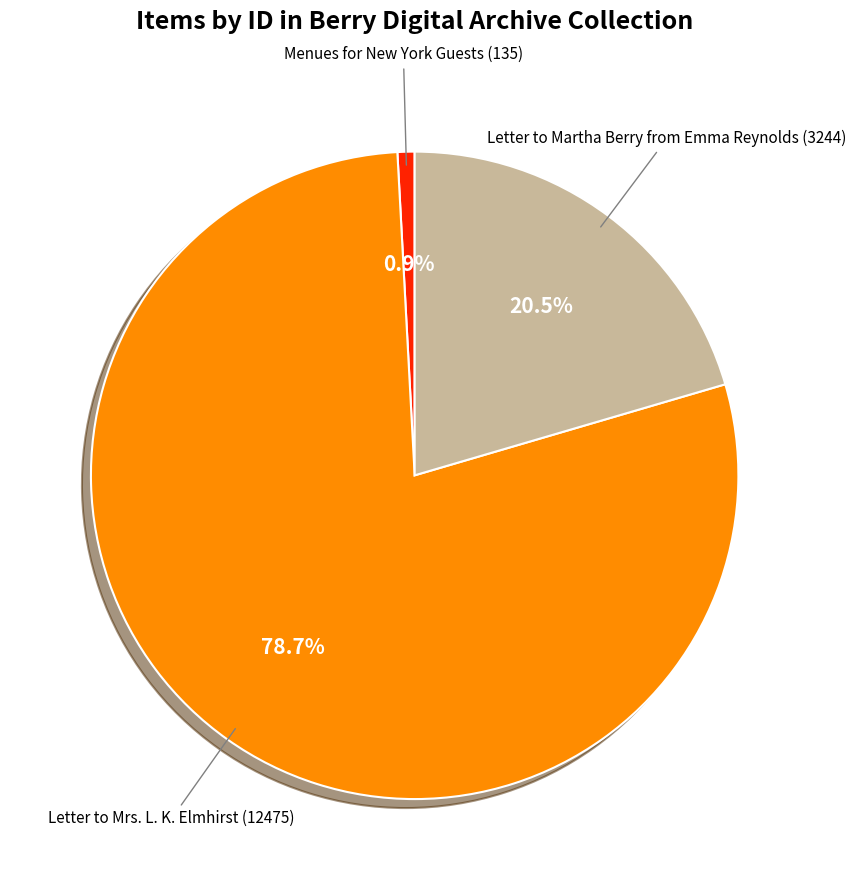

What is the majority slice?

Letter to Mrs. L. K. Elmhirst (12475)